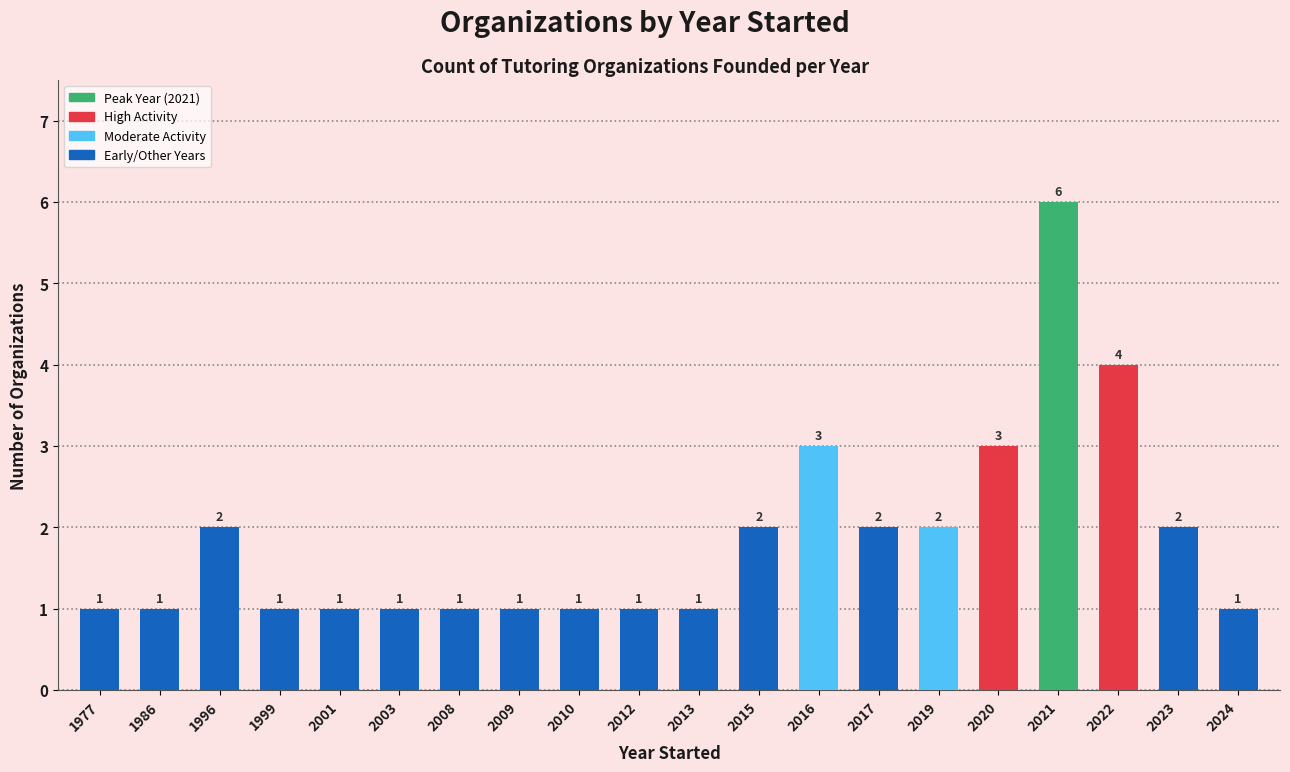

Count the values in the range 1 to 2.

16